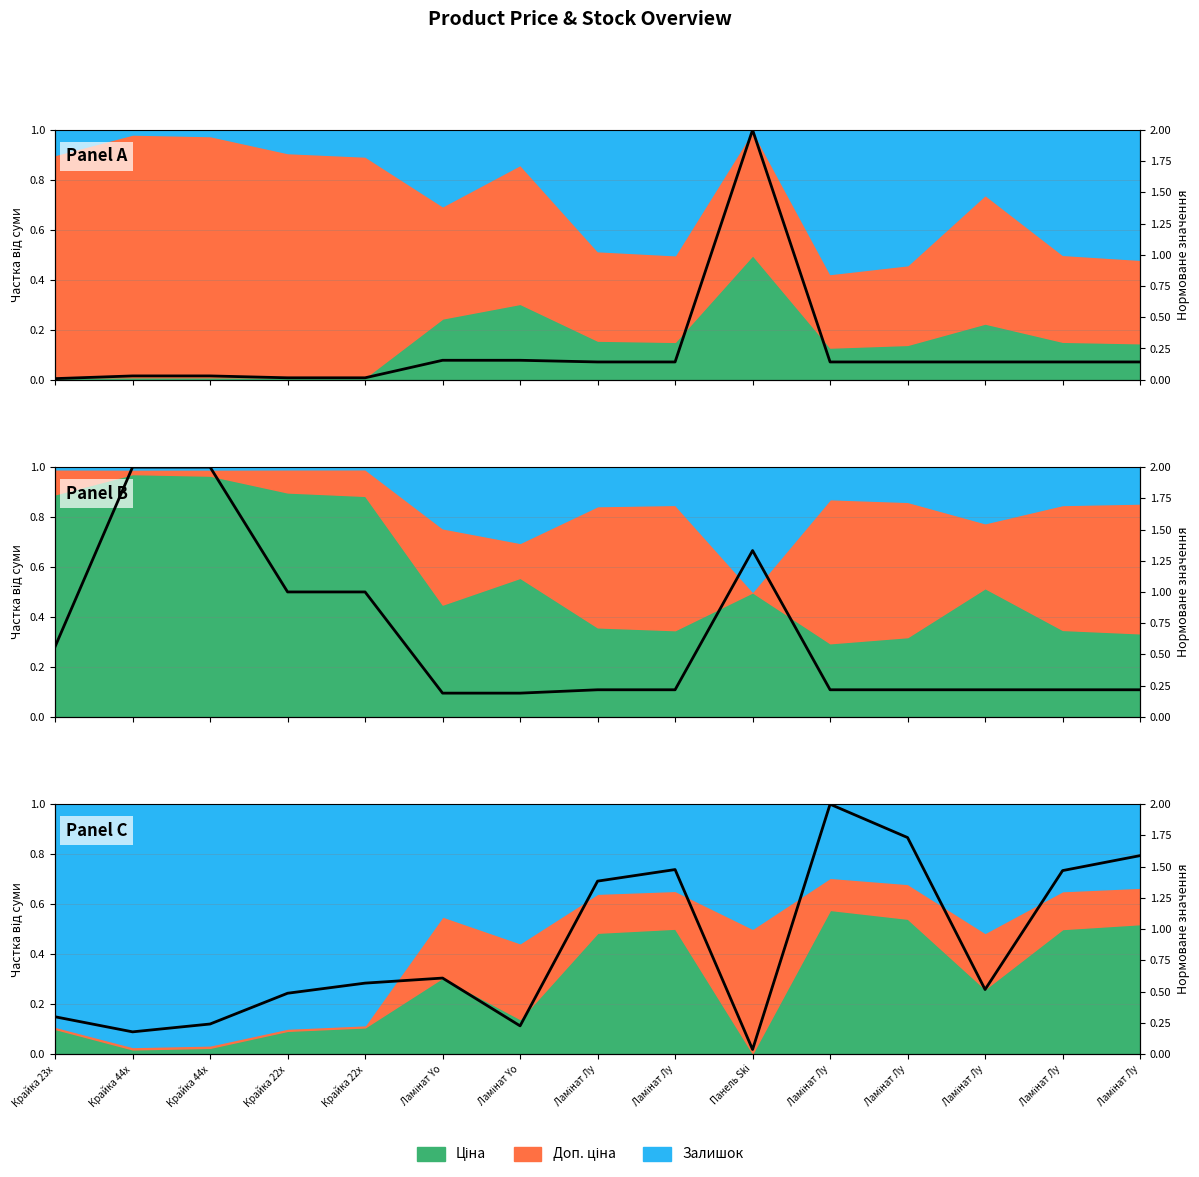

List the series in order of their peak value, lowest first.

Panel A, Panel B, Panel C